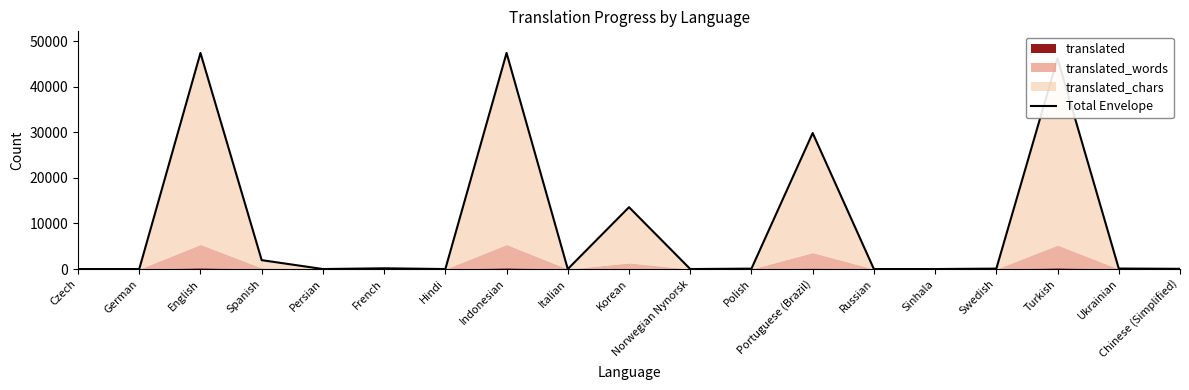

Reading right to left, what are all the values shown in this chart?

49	110	46241	93	0	0	29855	87	0	13577	0	47433	0	163	0	1952	47433	0	0